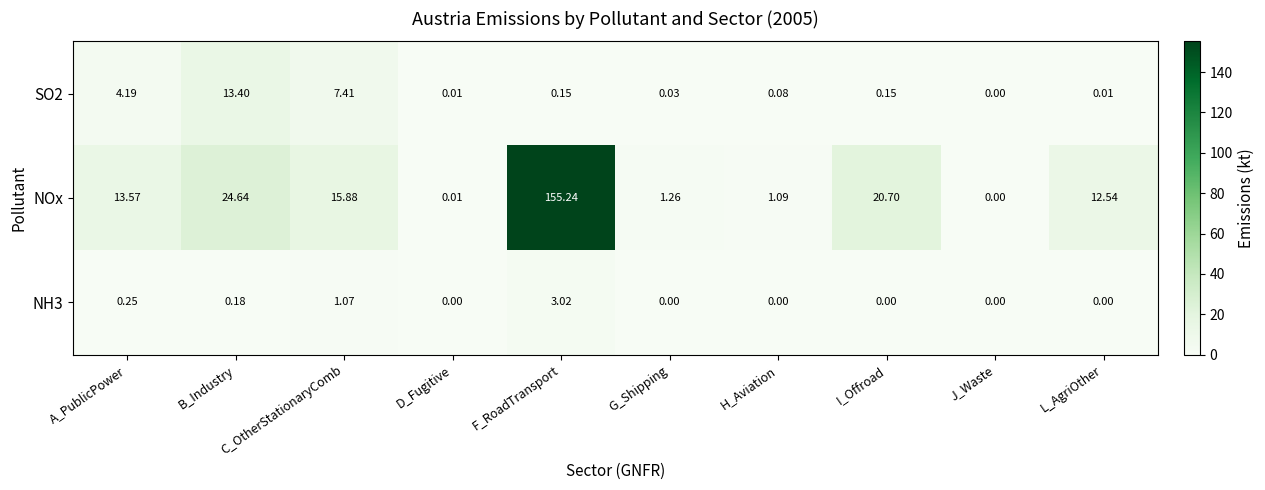

Which series has the largest total across all categories?

NOx